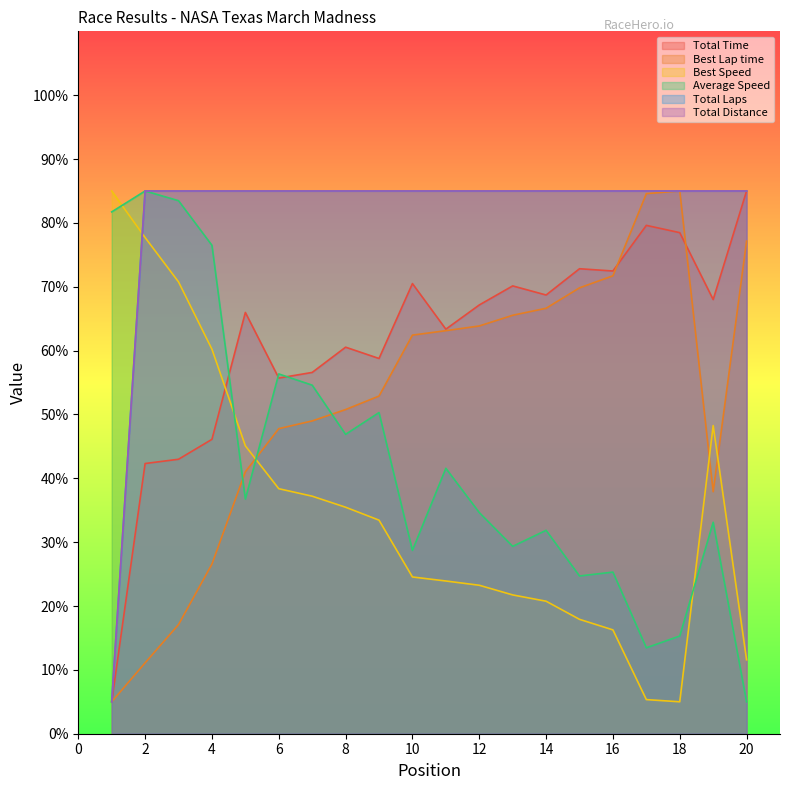

List the series in order of their peak value, highest first.

Total Time, Best Lap time, Best Speed, Average Speed, Total Laps, Total Distance